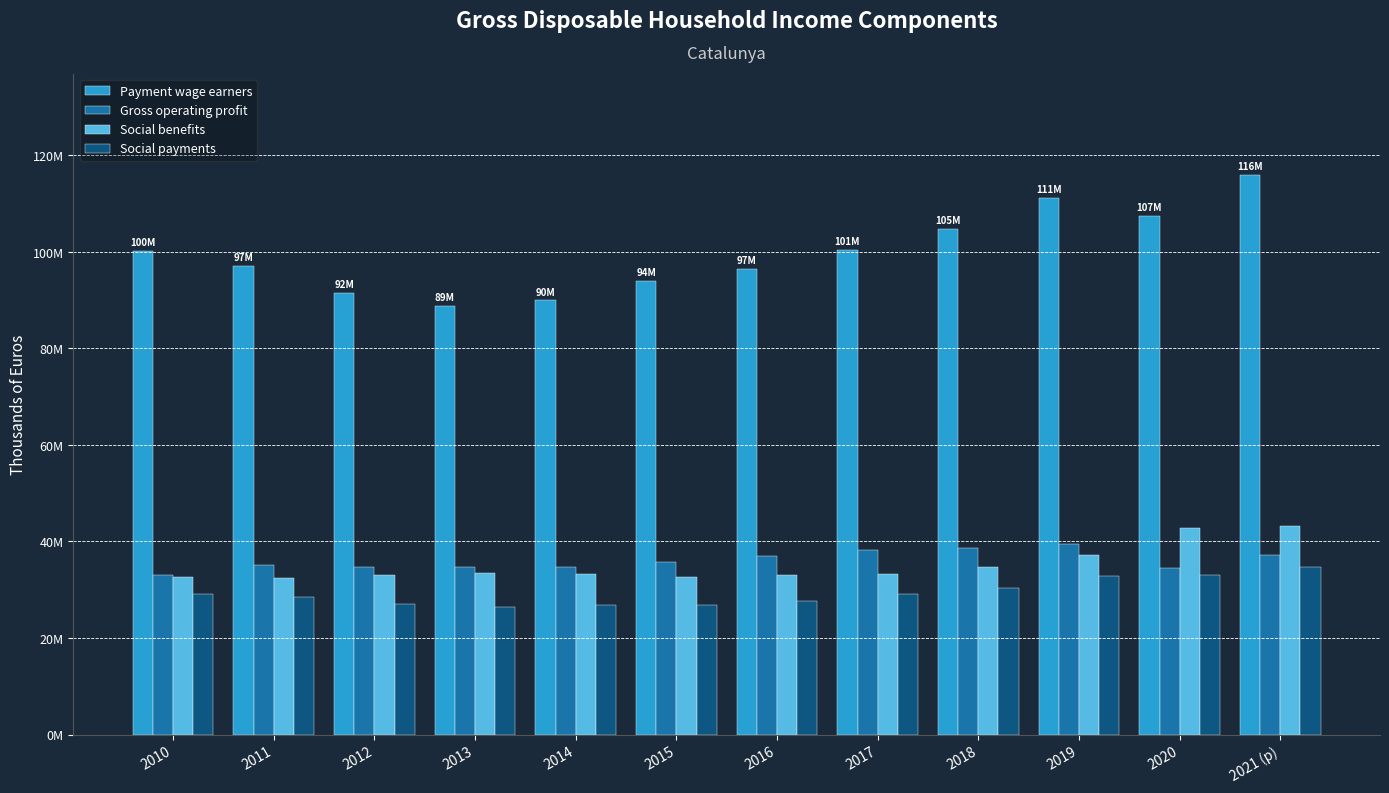

Which series changed the most between 2015 and 2018?

Payment wage earners